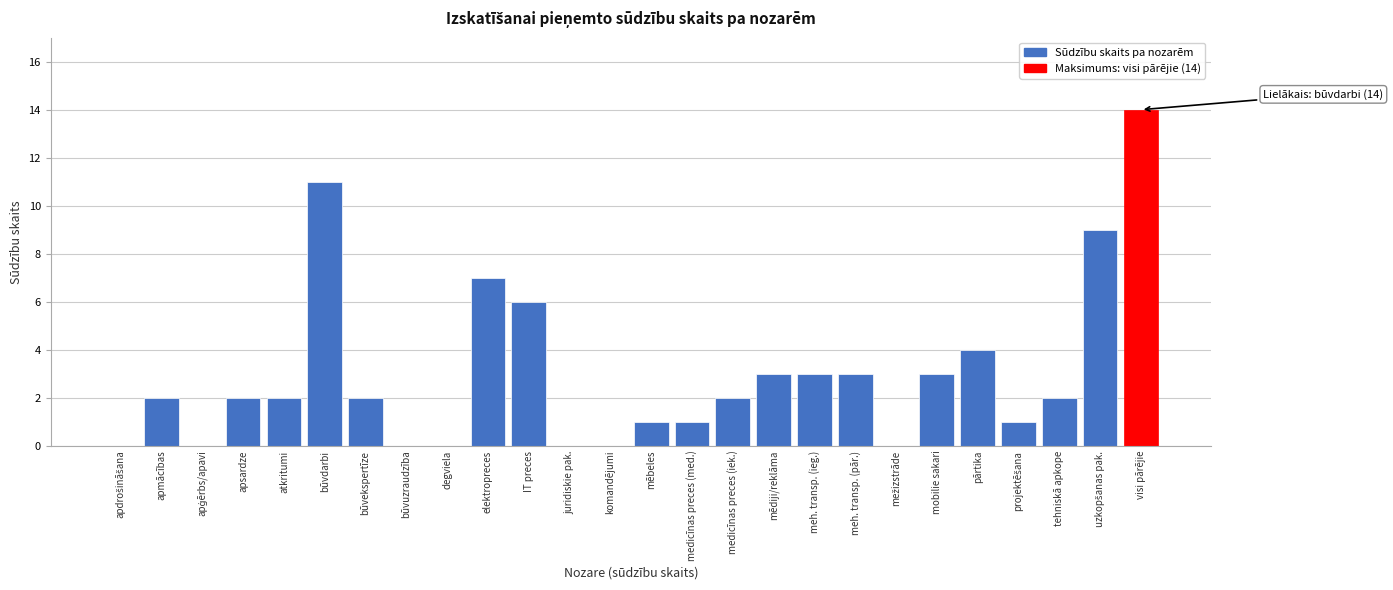

Is it true that the value at būvekspertīze is 2?

True